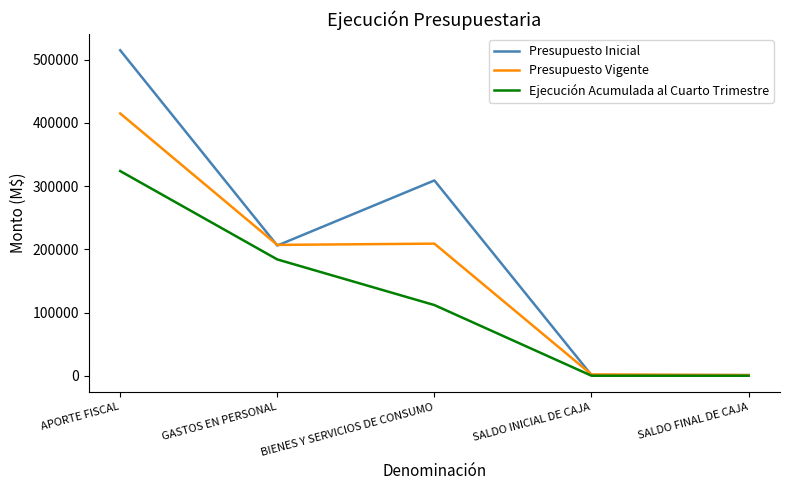

What is the highest value of the Presupuesto Vigente series?

415000